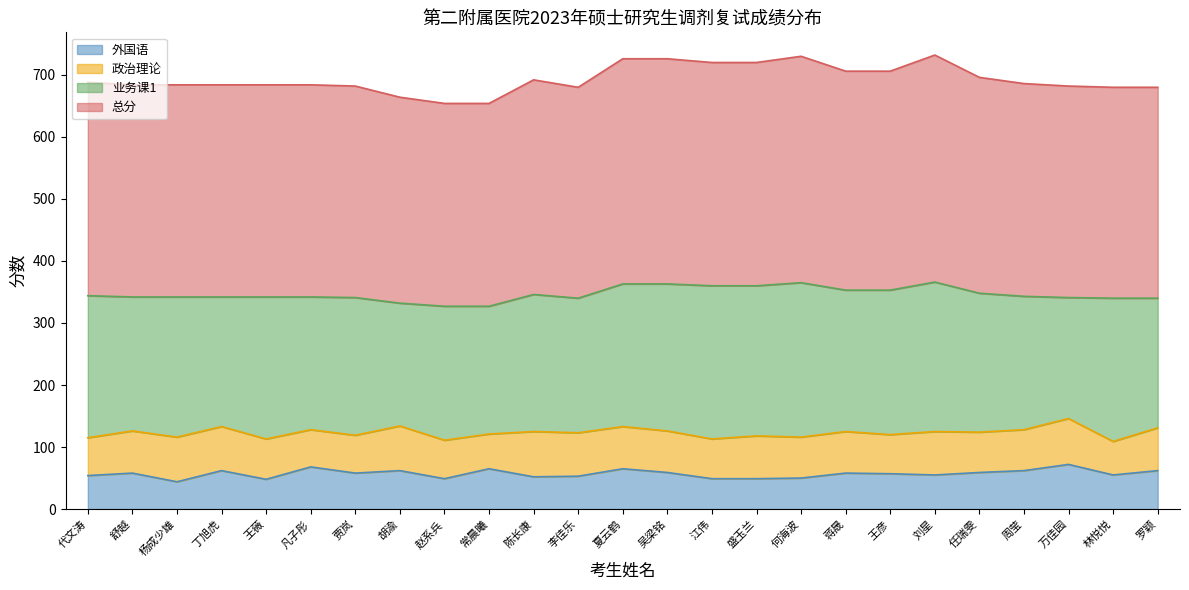

Which category has the lowest value across all series?

杨成少雄